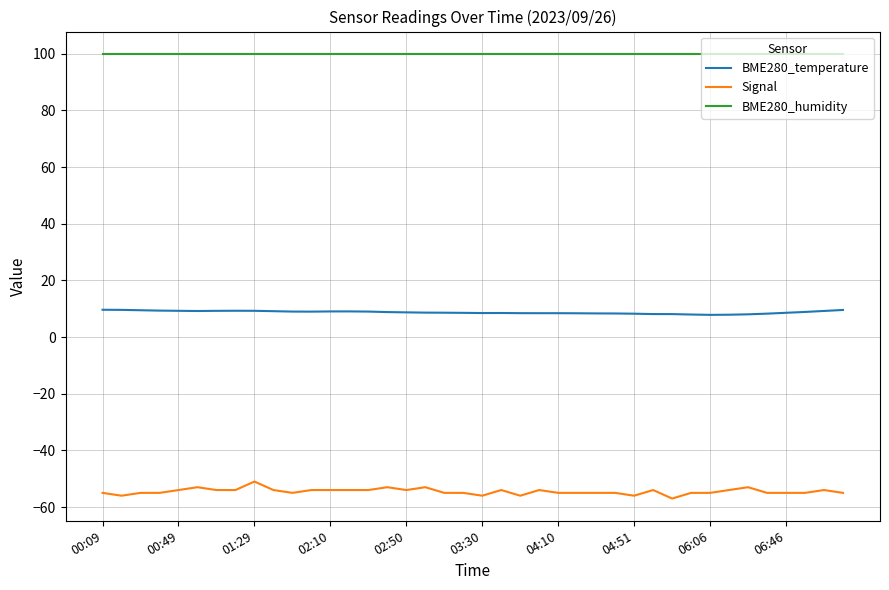

What is the minimum value shown in the chart?

-57.0